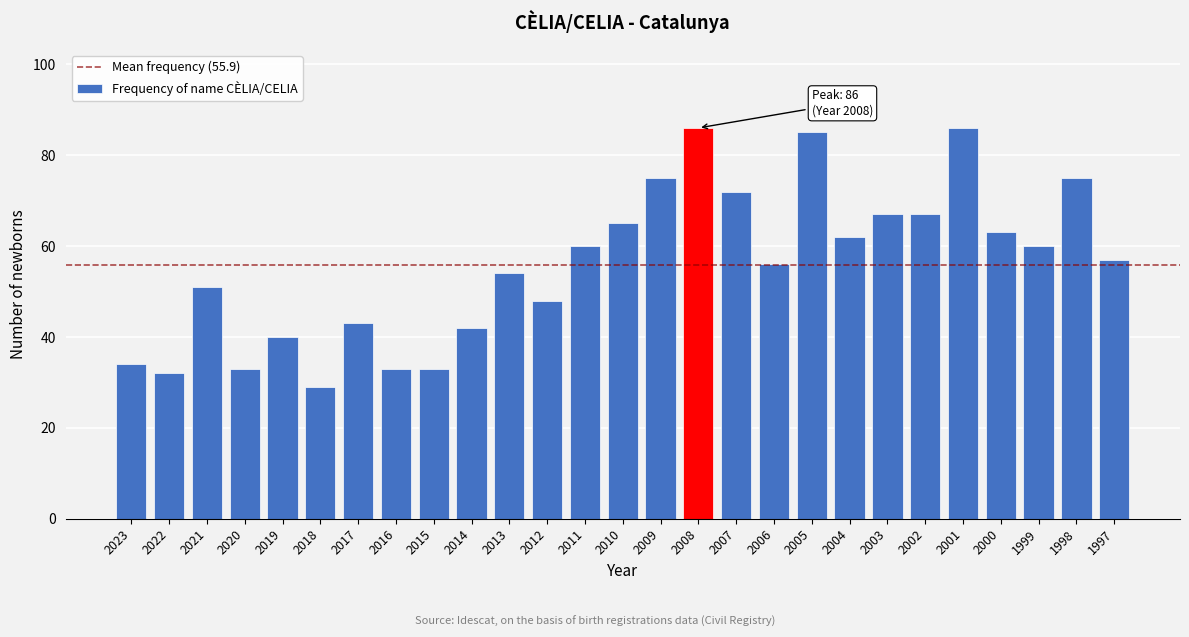

Reading left to right, list all the values displayed in this chart.

34	32	51	33	40	29	43	33	33	42	54	48	60	65	75	86	72	56	85	62	67	67	86	63	60	75	57